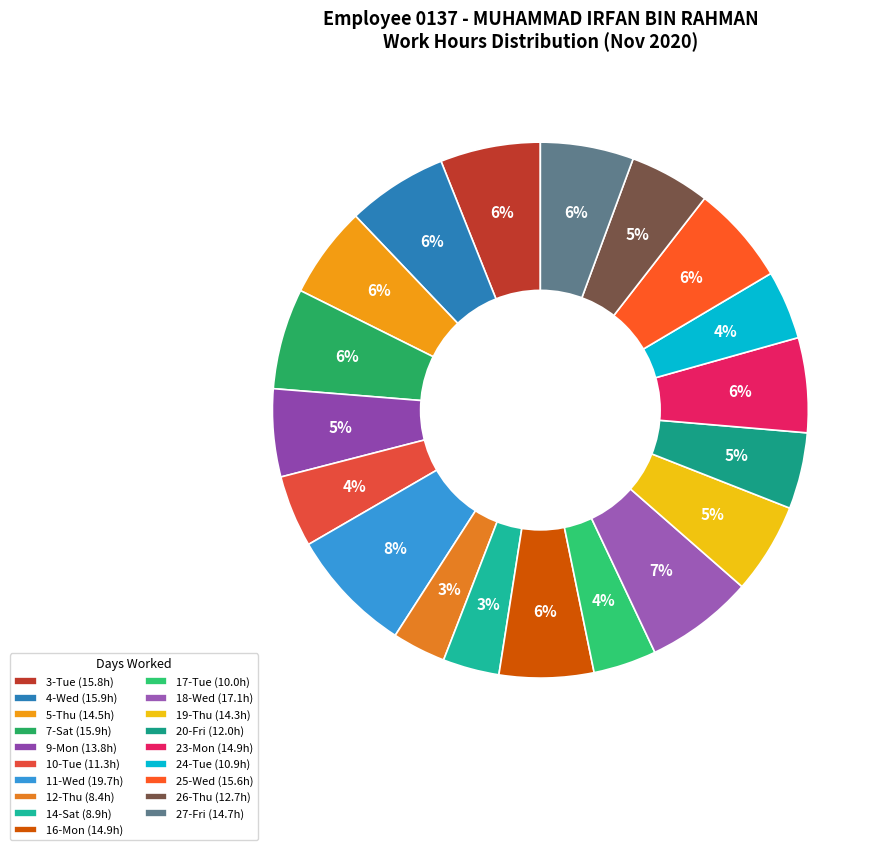

Rank the categories by value from highest to lowest.

11-Wed, 18-Wed, 7-Sat, 4-Wed, 3-Tue, 25-Wed, 23-Mon, 16-Mon, 27-Fri, 5-Thu, 19-Thu, 9-Mon, 26-Thu, 20-Fri, 10-Tue, 24-Tue, 17-Tue, 14-Sat, 12-Thu